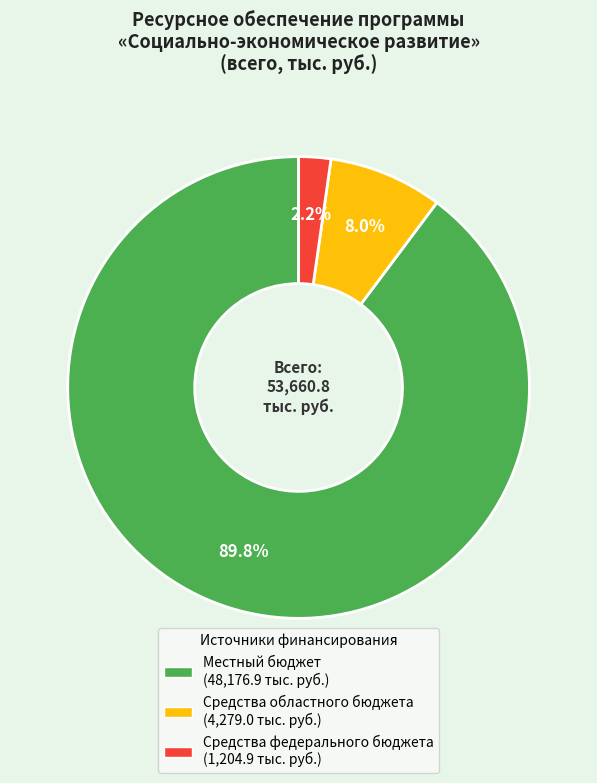

Is there any slice that represents more than half of the pie?

Yes